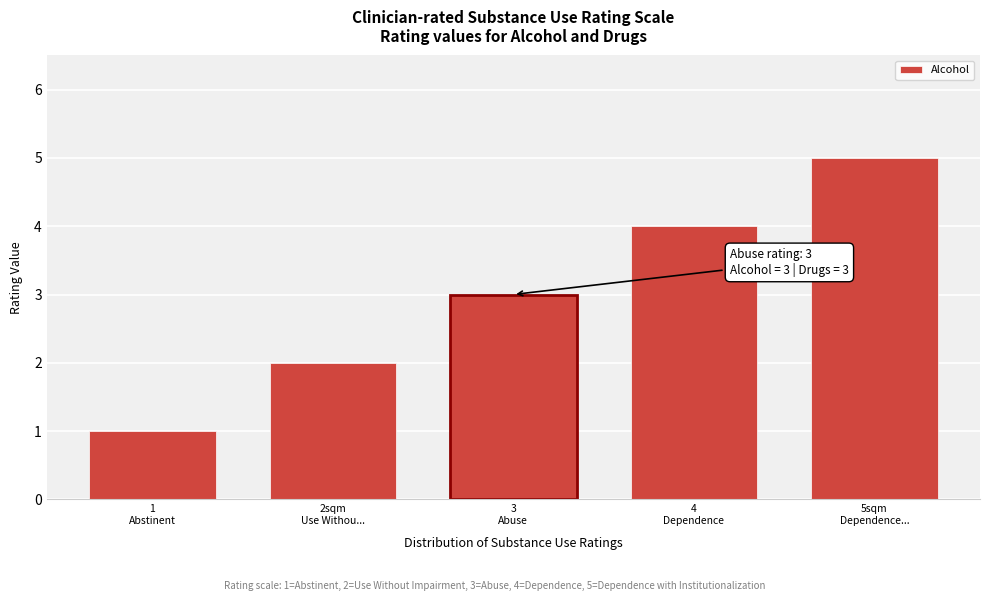

What is the difference between the maximum and minimum values?

4